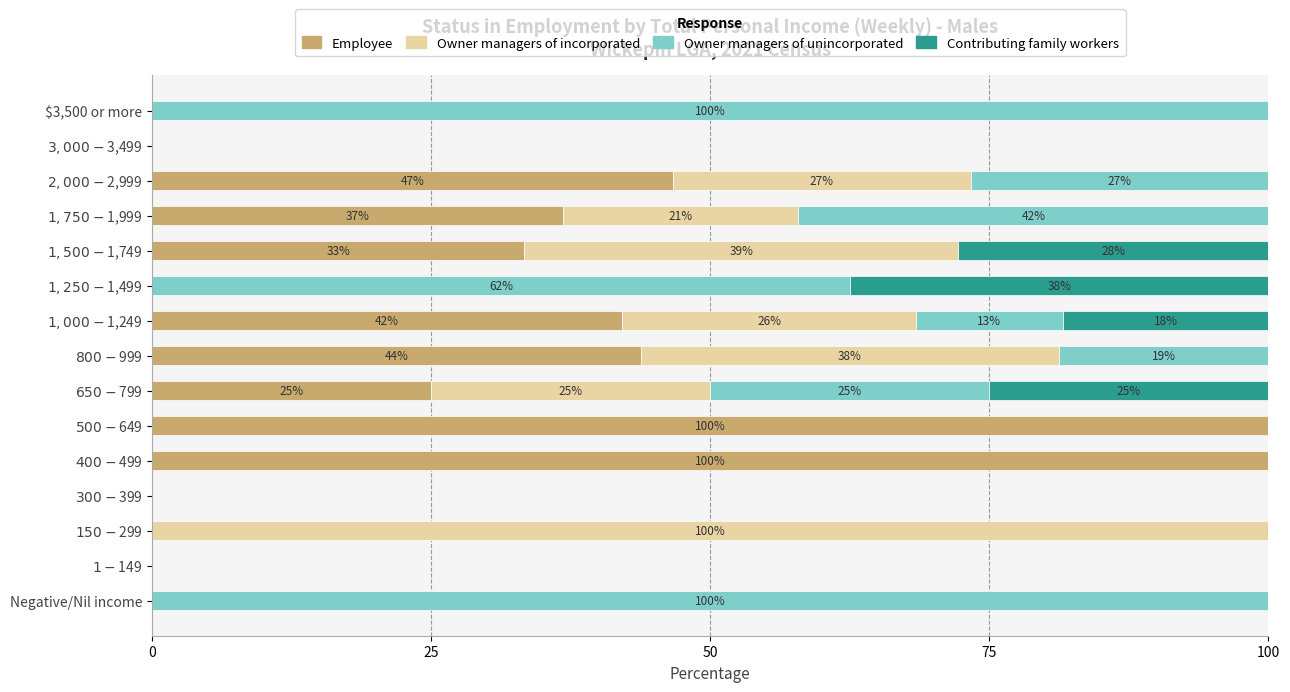

What is the highest value of the Employee series?

100.0